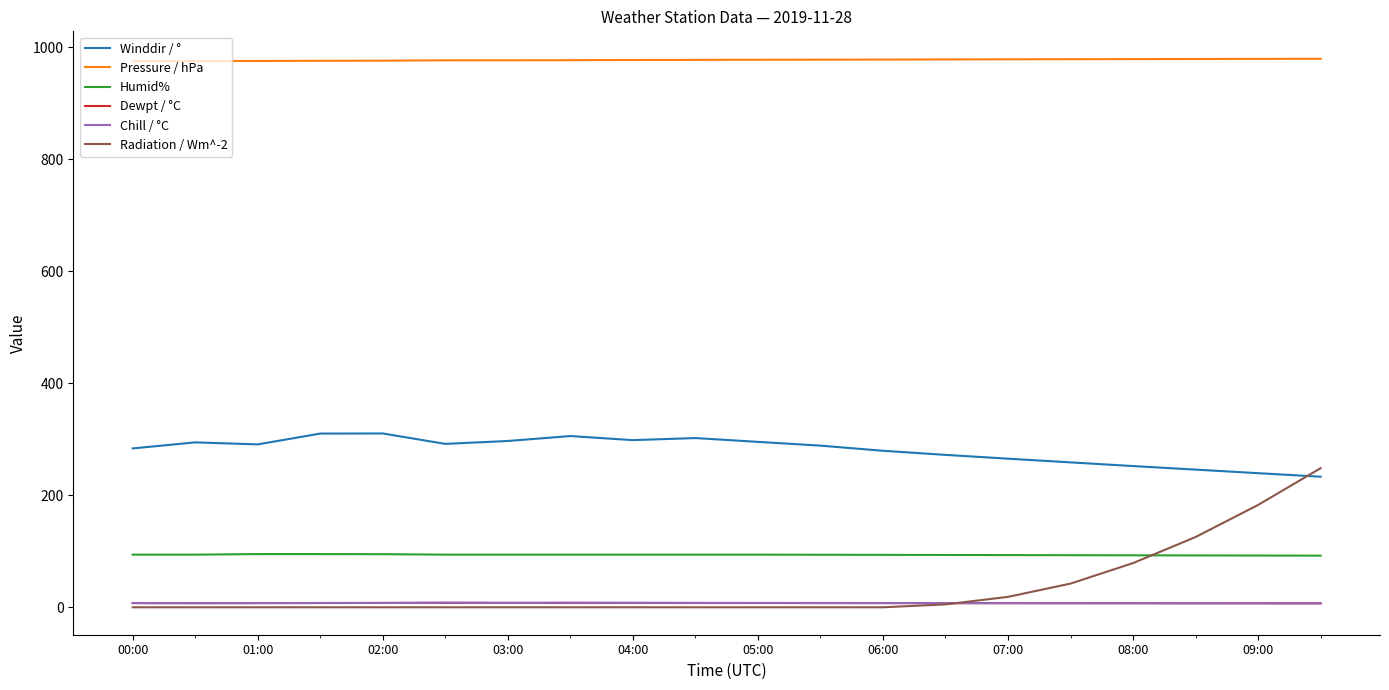

Which series has the largest total across all categories?

Pressure / hPa